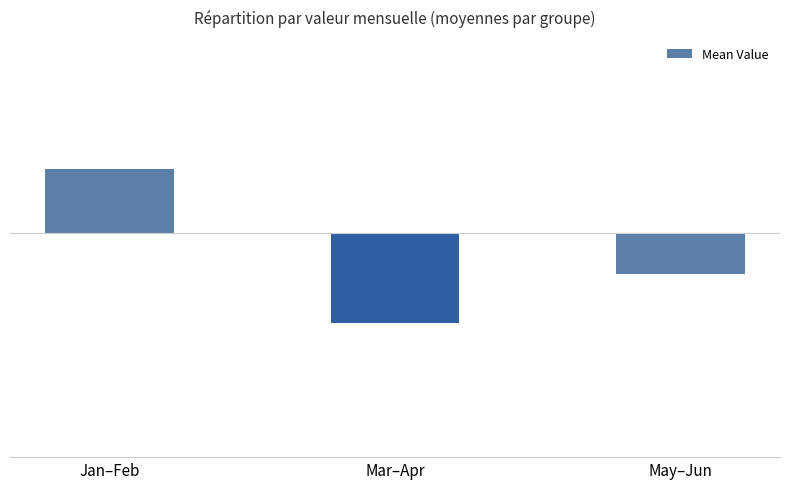

The value at May–Jun is -0.2. True or false?

False